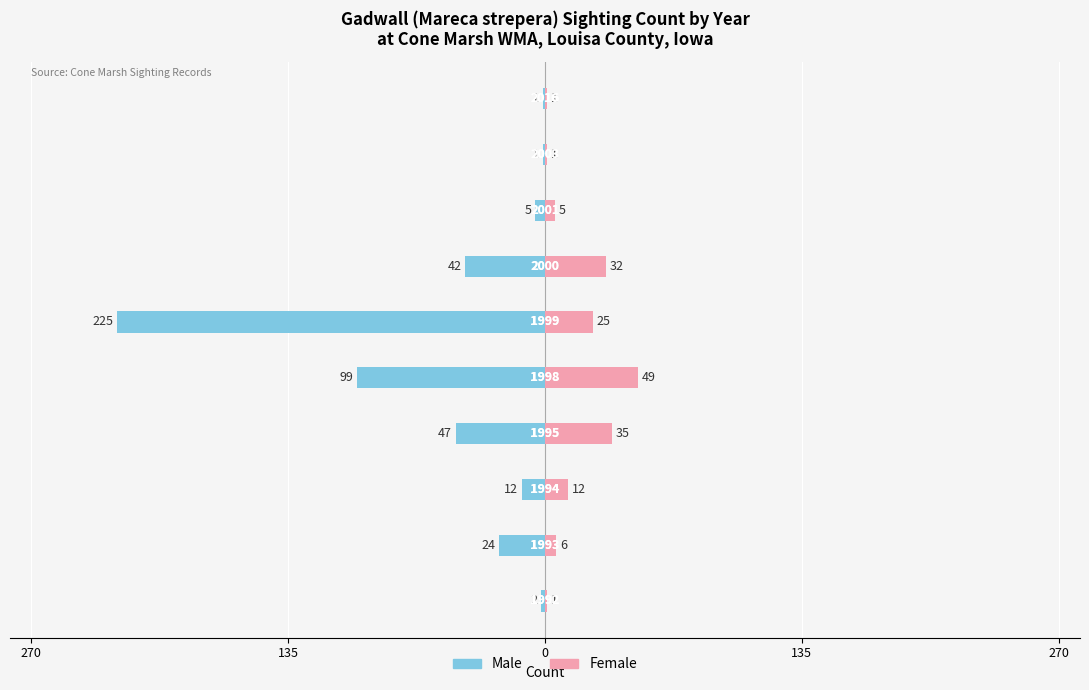

Which series changed the most between 7 and 9?

Male